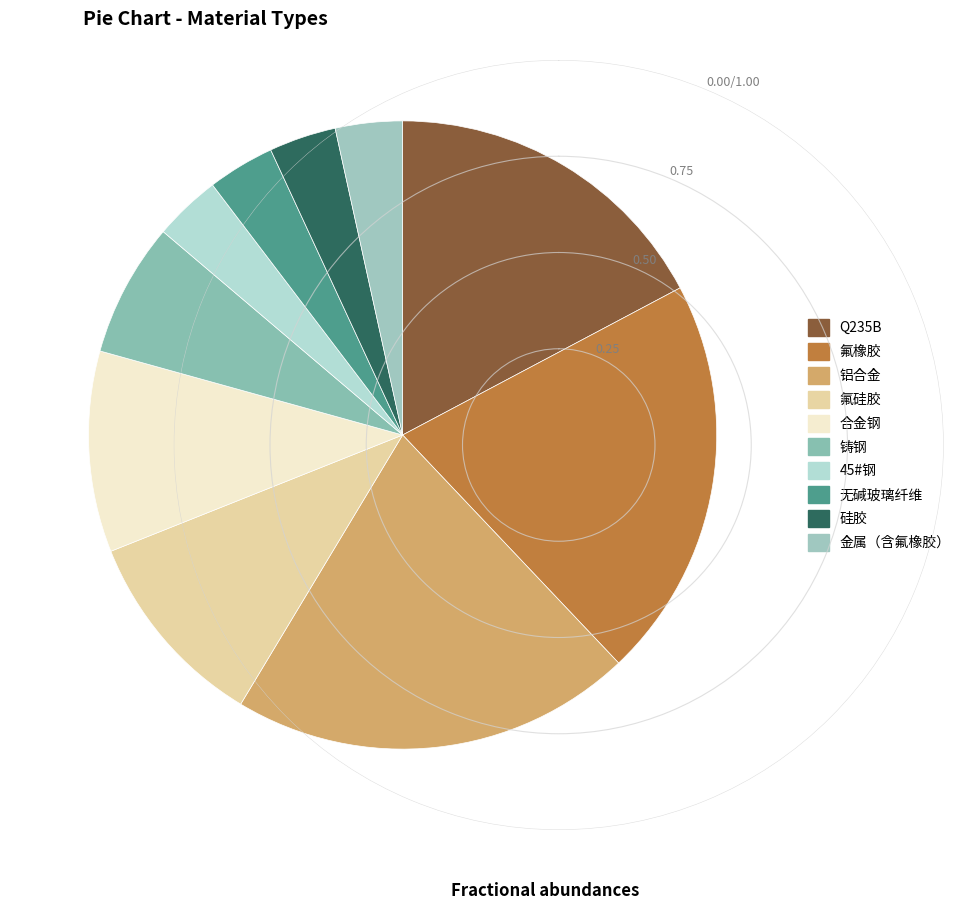

The 氟硅胶 slice represents 1% of the pie. True or false?

False